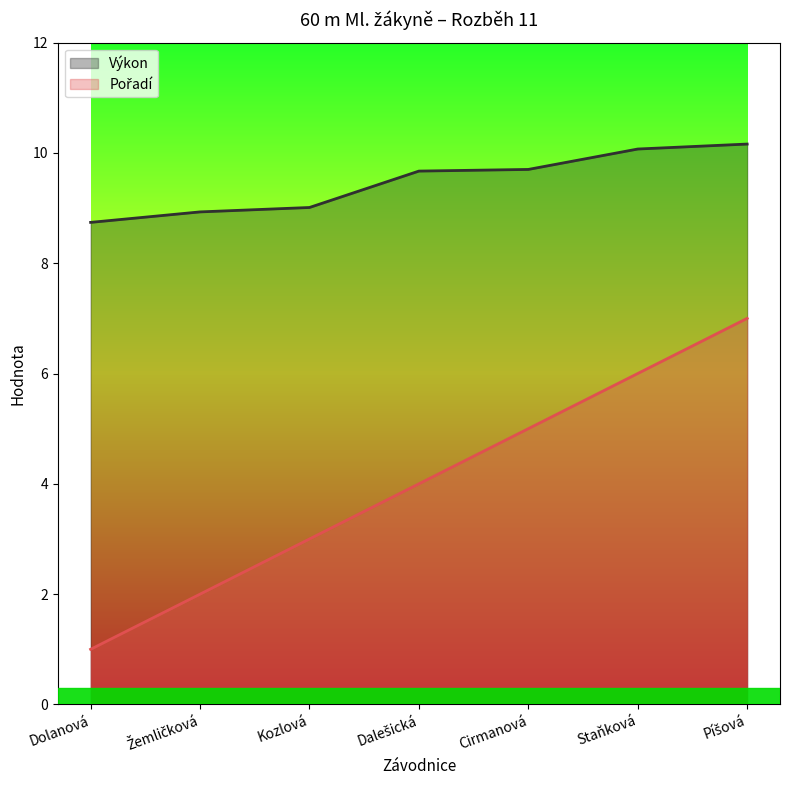

What is the approximate value of Pořadí at Dalešická?

4.0